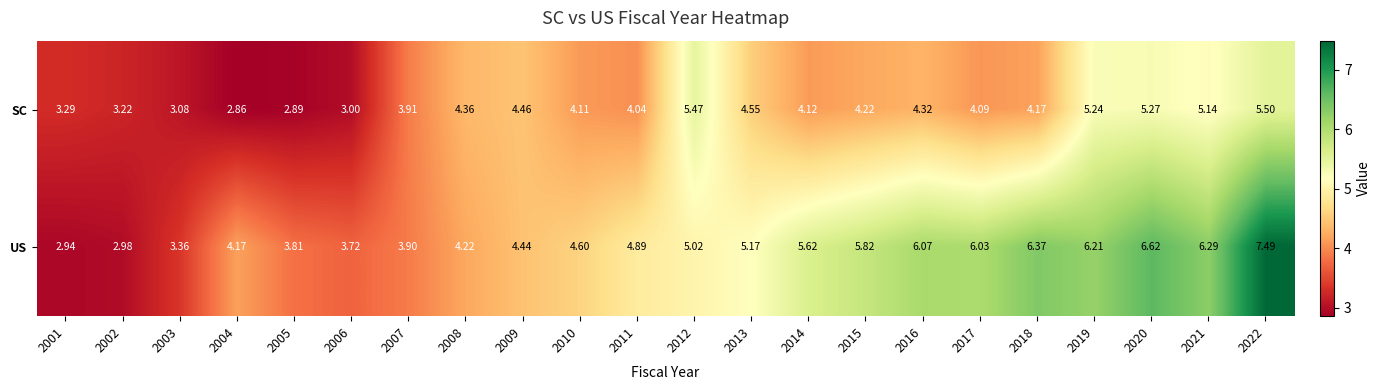

Which category has the lowest value across all series?

2004